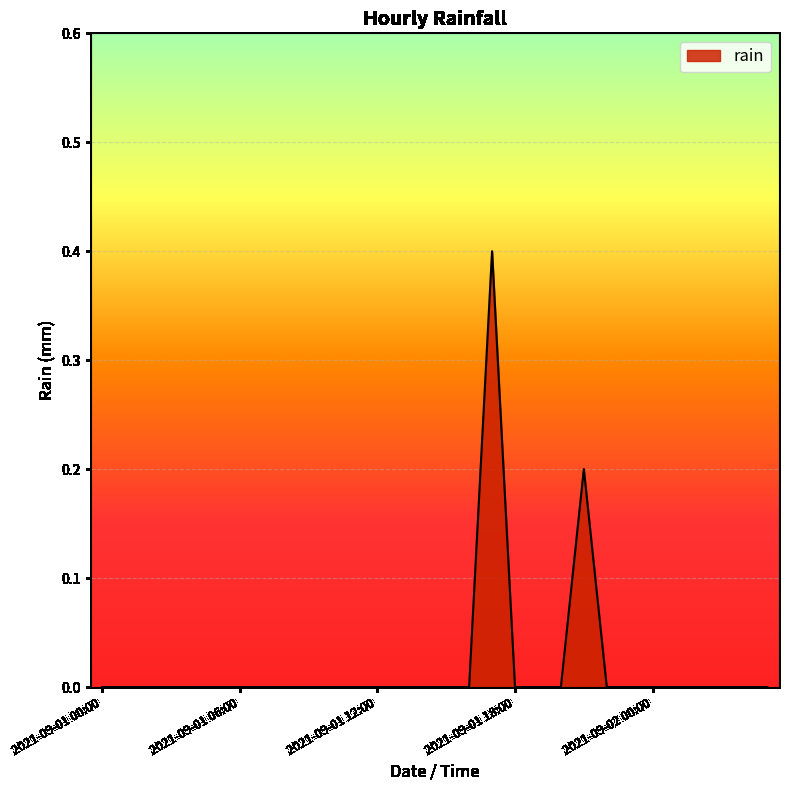

What is the difference between the maximum and minimum values?

0.4